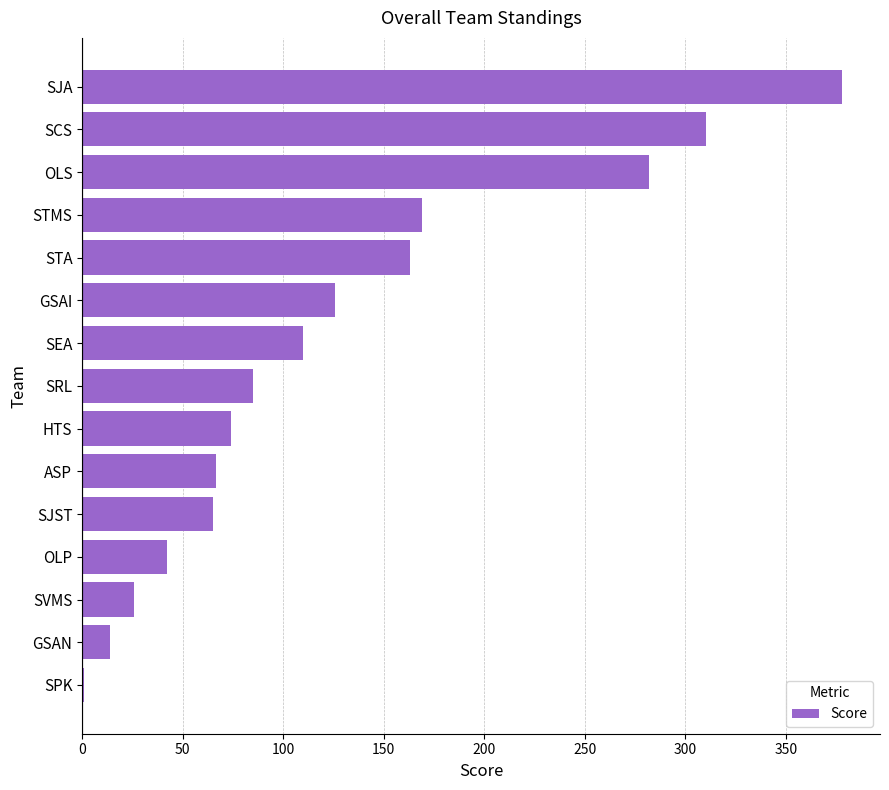

What is the sum of all values?

1912.0